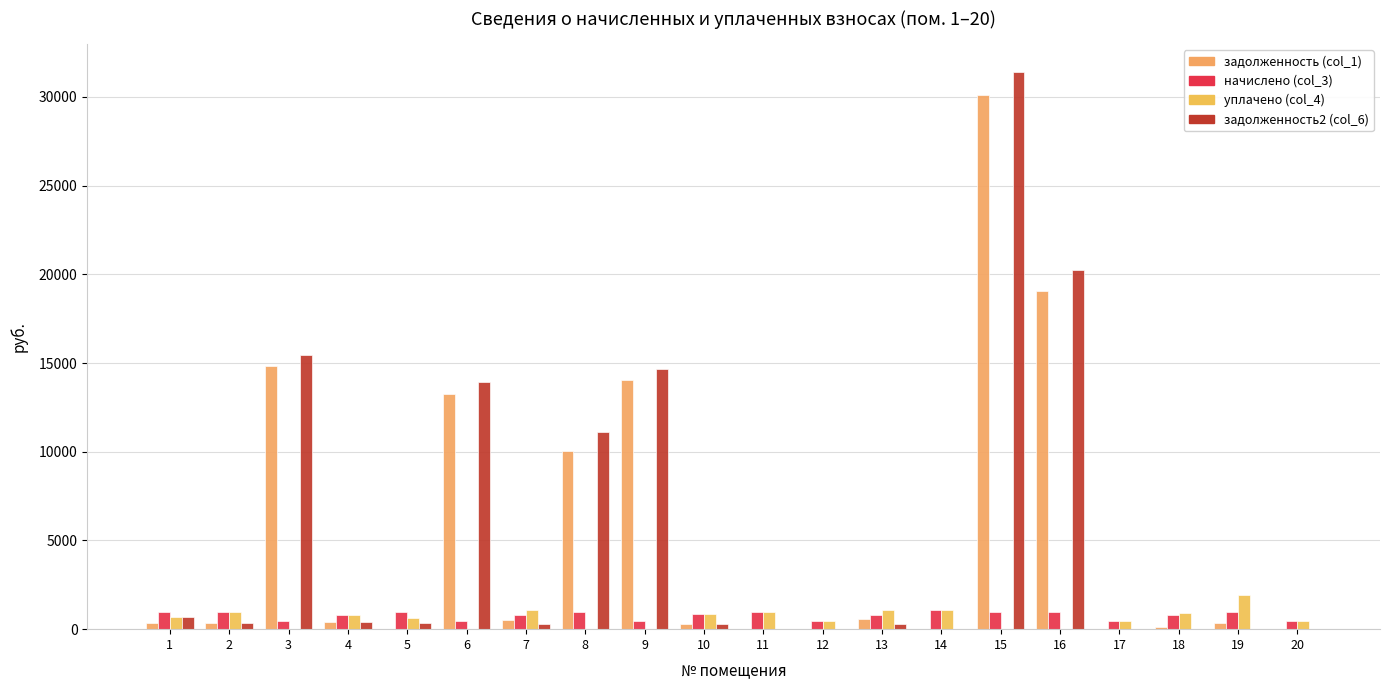

What is the difference between the maximum and minimum values in the уплачено (col_4) series?

1946.2